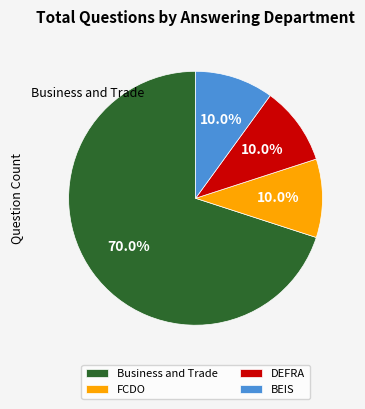

How many slices are in this pie chart?

4